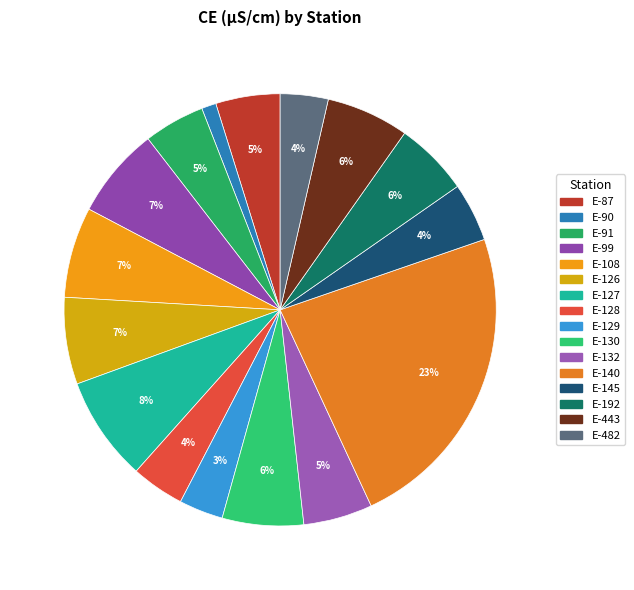

How many slices are in this pie chart?

16